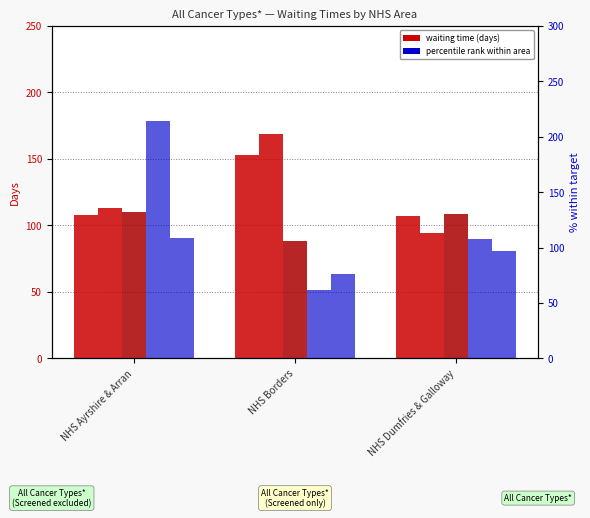

At which category does the chart reach its peak across all series?

NHS Ayrshire & Arran